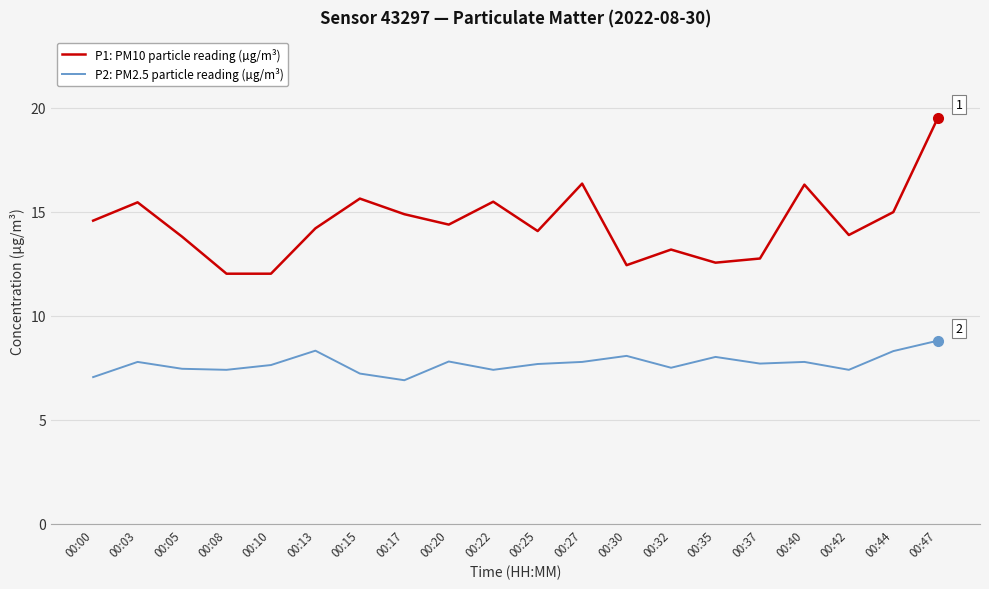

What is the maximum value for P2: PM2.5 particle reading (µg/m³)?

8.8